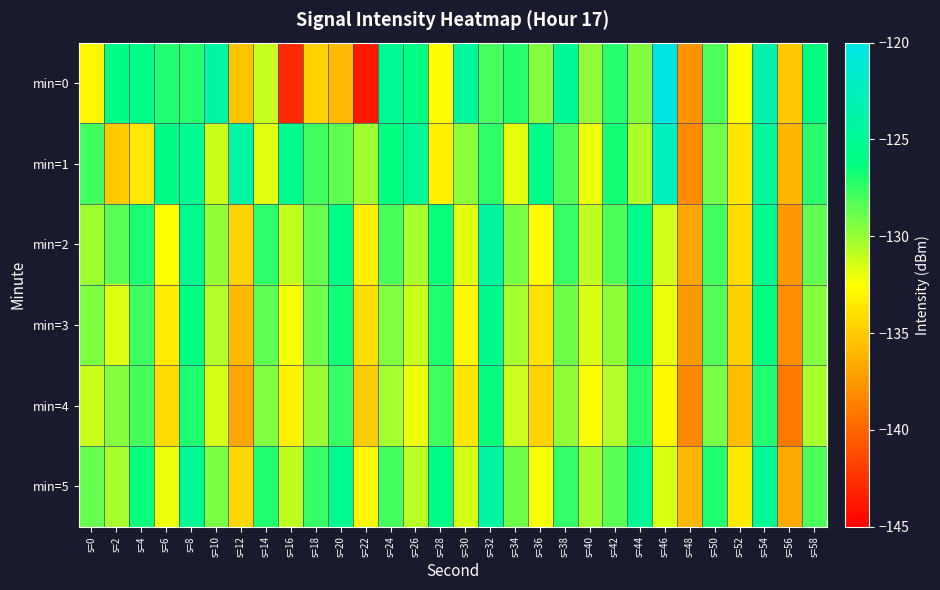

Reading right to left, list all the values displayed in this chart.

min=0: s=58=-126.2	s=56=-135.2	s=54=-123.6	s=52=-132.7	s=50=-128.1	s=48=-137.7	s=46=-120.2	s=44=-129.4	s=42=-127.1	s=40=-129.8	s=38=-124.8	s=36=-129.5	s=34=-127.1	s=32=-128.1	s=30=-124.6	s=28=-132.7	s=26=-126.0	s=24=-125.1	s=22=-143.8	s=20=-135.9	s=18=-134.7	s=16=-142.9	s=14=-131.0	s=12=-135.4	s=10=-124.2	s=8=-127.1	s=6=-127.1	s=4=-125.8	s=2=-126.0	s=0=-132.9
min=1: s=58=-127.3	s=56=-136.1	s=54=-124.5	s=52=-133.7	s=50=-129.0	s=48=-138.2	s=46=-122.4	s=44=-130.5	s=42=-126.8	s=40=-132.1	s=38=-128.3	s=36=-125.6	s=34=-131.9	s=32=-127.4	s=30=-129.7	s=28=-133.1	s=26=-124.8	s=24=-126.3	s=22=-130.2	s=20=-128.5	s=18=-127.8	s=16=-125.4	s=14=-131.7	s=12=-123.9	s=10=-131.2	s=8=-125.3	s=6=-125.7	s=4=-133.6	s=2=-135.1	s=0=-127.8
min=2: s=58=-128.6	s=56=-137.5	s=54=-125.1	s=52=-134.2	s=50=-127.9	s=48=-136.8	s=46=-131.4	s=44=-125.7	s=42=-128.2	s=40=-130.9	s=38=-127.6	s=36=-132.7	s=34=-129.1	s=32=-124.3	s=30=-131.8	s=28=-126.5	s=26=-130.4	s=24=-128.1	s=22=-133.2	s=20=-125.9	s=18=-128.7	s=16=-131.0	s=14=-127.3	s=12=-134.6	s=10=-129.8	s=8=-125.2	s=6=-132.5	s=4=-126.9	s=2=-128.4	s=0=-130.1
min=3: s=58=-129.5	s=56=-138.0	s=54=-126.2	s=52=-134.8	s=50=-128.3	s=48=-137.4	s=46=-132.0	s=44=-126.4	s=42=-129.7	s=40=-131.6	s=38=-128.9	s=36=-133.8	s=34=-130.3	s=32=-125.5	s=30=-132.8	s=28=-127.0	s=26=-131.2	s=24=-129.4	s=22=-134.1	s=20=-126.7	s=18=-129.0	s=16=-132.3	s=14=-128.5	s=12=-135.9	s=10=-130.6	s=8=-126.1	s=6=-133.4	s=4=-127.8	s=2=-131.7	s=0=-129.3
min=4: s=58=-130.4	s=56=-139.0	s=54=-127.1	s=52=-135.7	s=50=-129.2	s=48=-138.3	s=46=-132.9	s=44=-127.3	s=42=-130.6	s=40=-132.5	s=38=-129.8	s=36=-134.7	s=34=-131.2	s=32=-126.4	s=30=-133.7	s=28=-127.9	s=26=-132.1	s=24=-130.3	s=22=-135.0	s=20=-127.6	s=18=-130.0	s=16=-133.2	s=14=-129.4	s=12=-136.8	s=10=-131.5	s=8=-127.0	s=6=-134.3	s=4=-128.0	s=2=-129.5	s=0=-131.2
min=5: s=58=-128.2	s=56=-136.7	s=54=-124.8	s=52=-133.5	s=50=-127.0	s=48=-136.1	s=46=-131.6	s=44=-124.9	s=42=-128.4	s=40=-130.2	s=38=-127.5	s=36=-132.4	s=34=-128.9	s=32=-124.0	s=30=-131.5	s=28=-125.7	s=26=-130.8	s=24=-128.0	s=22=-132.8	s=20=-125.3	s=18=-127.6	s=16=-130.9	s=14=-127.1	s=12=-134.5	s=10=-129.2	s=8=-124.8	s=6=-132.1	s=4=-126.5	s=2=-130.3	s=0=-128.7